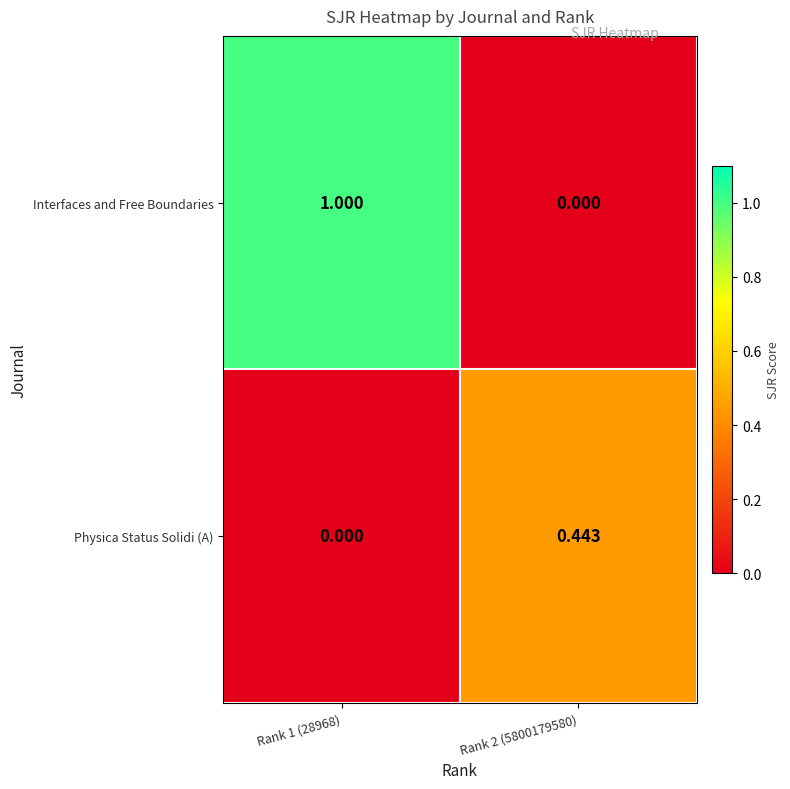

Which series has the largest total across all categories?

Interfaces and Free Boundaries